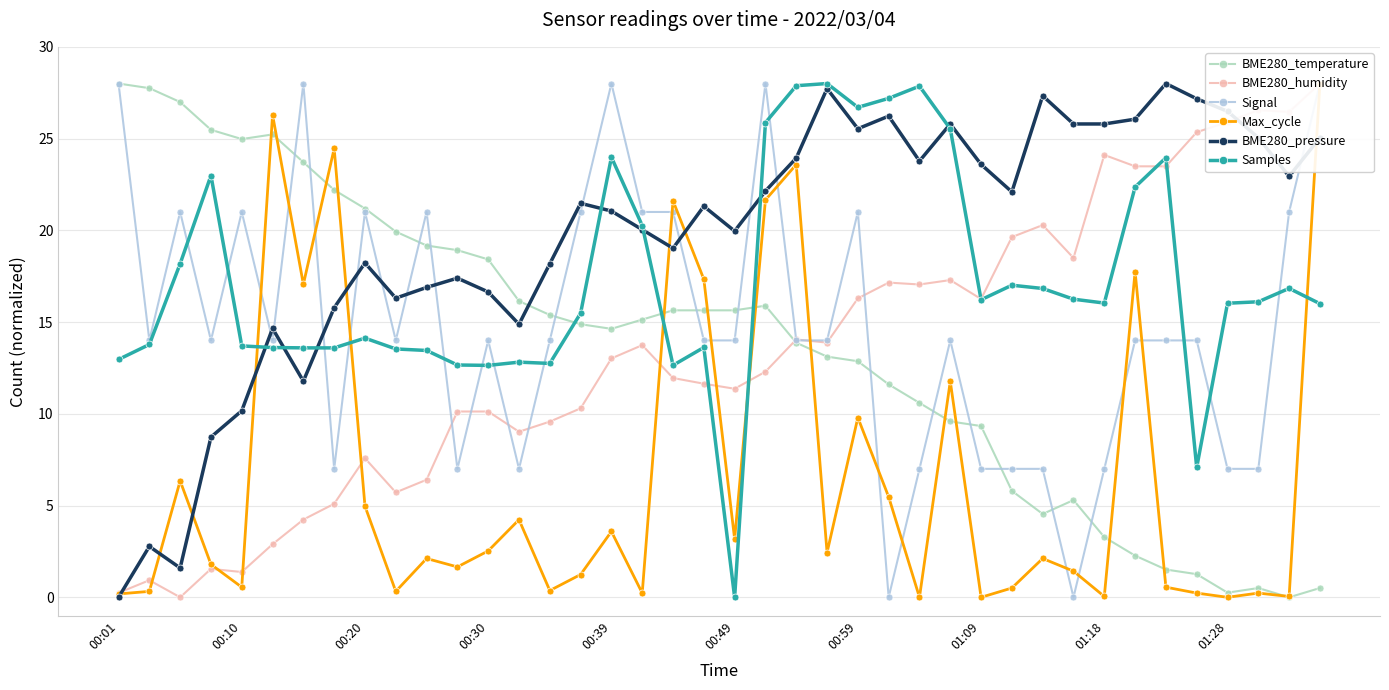

True or false: Samples and BME280_humidity cross at least once.

True